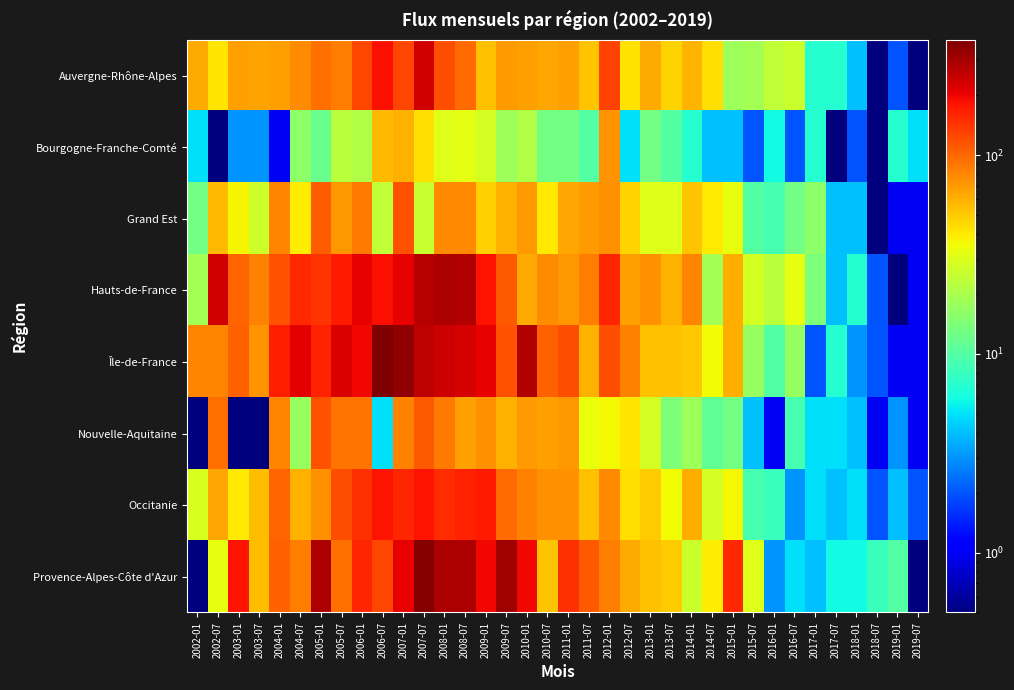

Reading right to left, list all the values displayed in this chart.

Auvergne-Rhône-Alpes: 2019-07=0.1	2019-01=2.0	2018-07=0.1	2018-01=4.0	2017-07=7.0	2017-01=7.0	2016-07=26.0	2016-01=24.0	2015-07=19.0	2015-01=18.0	2014-07=44.0	2014-01=58.0	2013-07=47.0	2013-01=62.0	2012-07=42.0	2012-01=131.0	2011-07=52.0	2011-01=67.0	2010-07=65.0	2010-01=68.0	2009-07=69.0	2009-01=53.0	2008-07=98.0	2008-01=120.0	2007-07=232.0	2007-01=125.0	2006-07=184.0	2006-01=126.0	2005-07=85.0	2005-01=96.0	2004-07=77.0	2004-01=68.0	2003-07=66.0	2003-01=67.0	2002-07=41.0	2002-01=63.0
Bourgogne-Franche-Comté: 2019-07=5.0	2019-01=7.0	2018-07=0.1	2018-01=2.0	2017-07=0.1	2017-01=7.0	2016-07=2.0	2016-01=6.0	2015-07=2.0	2015-01=4.0	2014-07=4.0	2014-01=7.0	2013-07=10.0	2013-01=13.0	2012-07=5.0	2012-01=74.0	2011-07=10.0	2011-01=13.0	2010-07=13.0	2010-01=21.0	2009-07=18.0	2009-01=28.0	2008-07=32.0	2008-01=30.0	2007-07=44.0	2007-01=59.0	2006-07=57.0	2006-01=21.0	2005-07=23.0	2005-01=12.0	2004-07=16.0	2004-01=1.0	2003-07=3.0	2003-01=3.0	2002-07=0.1	2002-01=5.0
Grand Est: 2019-07=1.0	2019-01=1.0	2018-07=0.1	2018-01=4.0	2017-07=4.0	2017-01=16.0	2016-07=13.0	2016-01=9.0	2015-07=10.0	2015-01=33.0	2014-07=40.0	2014-01=52.0	2013-07=30.0	2013-01=30.0	2012-07=47.0	2012-01=75.0	2011-07=69.0	2011-01=65.0	2010-07=40.0	2010-01=70.0	2009-07=59.0	2009-01=48.0	2008-07=79.0	2008-01=80.0	2007-07=25.0	2007-01=118.0	2006-07=24.0	2006-01=88.0	2005-07=71.0	2005-01=107.0	2004-07=39.0	2004-01=82.0	2003-07=26.0	2003-01=37.0	2002-07=56.0	2002-01=13.0
Hauts-de-France: 2019-07=1.0	2019-01=0.1	2018-07=2.0	2018-01=7.0	2017-07=4.0	2017-01=14.0	2016-07=33.0	2016-01=23.0	2015-07=28.0	2015-01=61.0	2014-07=19.0	2014-01=81.0	2013-07=60.0	2013-01=75.0	2012-07=68.0	2012-01=160.0	2011-07=85.0	2011-01=72.0	2010-07=78.0	2010-01=63.0	2009-07=111.0	2009-01=181.0	2008-07=278.0	2008-01=288.0	2007-07=272.0	2007-01=208.0	2006-07=188.0	2006-01=207.0	2005-07=170.0	2005-01=144.0	2004-07=157.0	2004-01=117.0	2003-07=83.0	2003-01=103.0	2002-07=234.0	2002-01=19.0
Île-de-France: 2019-07=1.0	2019-01=1.0	2018-07=2.0	2018-01=3.0	2017-07=7.0	2017-01=2.0	2016-07=17.0	2016-01=10.0	2015-07=17.0	2015-01=61.0	2014-07=35.0	2014-01=51.0	2013-07=53.0	2013-01=54.0	2012-07=83.0	2012-01=119.0	2011-07=60.0	2011-01=119.0	2010-07=104.0	2010-01=278.0	2009-07=117.0	2009-01=206.0	2008-07=229.0	2008-01=242.0	2007-07=261.0	2007-01=334.0	2006-07=379.0	2006-01=195.0	2005-07=220.0	2005-01=165.0	2004-07=210.0	2004-01=169.0	2003-07=74.0	2003-01=106.0	2002-07=81.0	2002-01=81.0
Nouvelle-Aquitaine: 2019-07=1.0	2019-01=3.0	2018-07=1.0	2018-01=4.0	2017-07=5.0	2017-01=5.0	2016-07=9.0	2016-01=1.0	2015-07=4.0	2015-01=13.0	2014-07=11.0	2014-01=18.0	2013-07=14.0	2013-01=28.0	2012-07=41.0	2012-01=36.0	2011-07=34.0	2011-01=71.0	2010-07=67.0	2010-01=70.0	2009-07=59.0	2009-01=75.0	2008-07=68.0	2008-01=88.0	2007-07=112.0	2007-01=84.0	2006-07=5.0	2006-01=93.0	2005-07=92.0	2005-01=118.0	2004-07=17.0	2004-01=82.0	2003-07=0.1	2003-01=0.1	2002-07=96.0	2002-01=0.1
Occitanie: 2019-07=2.0	2019-01=4.0	2018-07=2.0	2018-01=5.0	2017-07=4.0	2017-01=5.0	2016-07=3.0	2016-01=8.0	2015-07=9.0	2015-01=36.0	2014-07=28.0	2014-01=61.0	2013-07=35.0	2013-01=49.0	2012-07=44.0	2012-01=79.0	2011-07=53.0	2011-01=75.0	2010-07=75.0	2010-01=84.0	2009-07=98.0	2009-01=171.0	2008-07=165.0	2008-01=151.0	2007-07=179.0	2007-01=161.0	2006-07=183.0	2006-01=148.0	2005-07=120.0	2005-01=75.0	2004-07=59.0	2004-01=103.0	2003-07=55.0	2003-01=40.0	2002-07=65.0	2002-01=29.0
Provence-Alpes-Côte d'Azur: 2019-07=0.1	2019-01=10.0	2018-07=8.0	2018-01=6.0	2017-07=6.0	2017-01=4.0	2016-07=5.0	2016-01=3.0	2015-07=30.0	2015-01=156.0	2014-07=39.0	2014-01=26.0	2013-07=50.0	2013-01=54.0	2012-07=62.0	2012-01=85.0	2011-07=110.0	2011-01=149.0	2010-07=52.0	2010-01=198.0	2009-07=313.0	2009-01=194.0	2008-07=290.0	2008-01=291.0	2007-07=362.0	2007-01=204.0	2006-07=126.0	2006-01=158.0	2005-07=94.0	2005-01=287.0	2004-07=86.0	2004-01=105.0	2003-07=55.0	2003-01=181.0	2002-07=33.0	2002-01=0.1